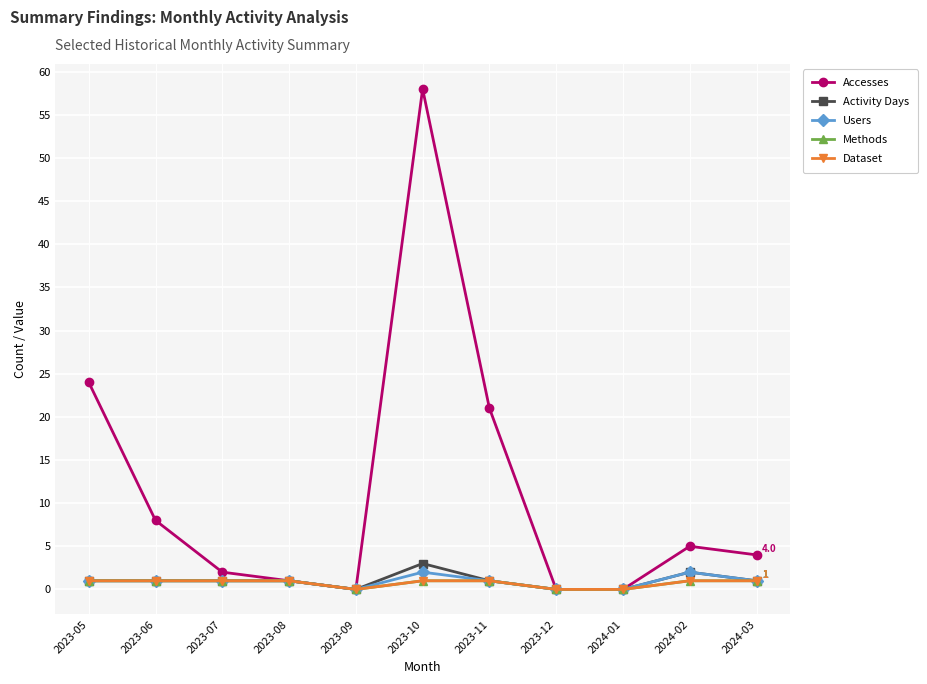

Is this an area chart (filled region under the line)?

No